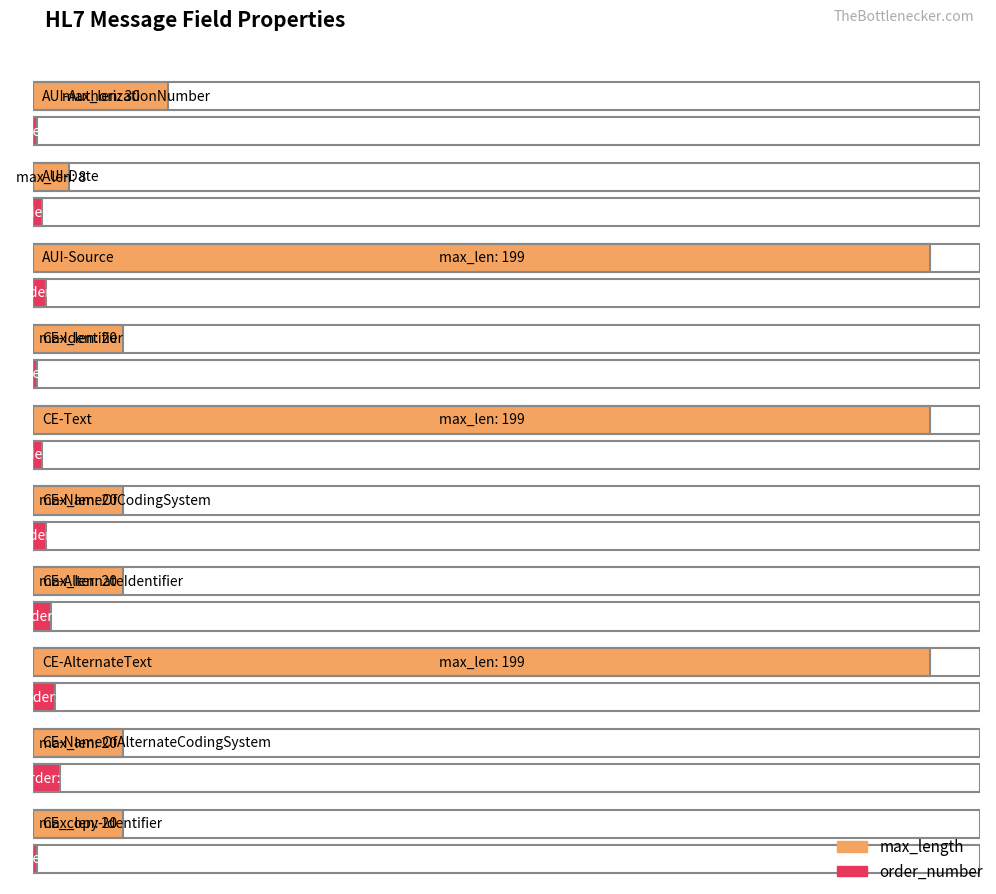

Rank the series by their average value, from highest to lowest.

max_length, order_number